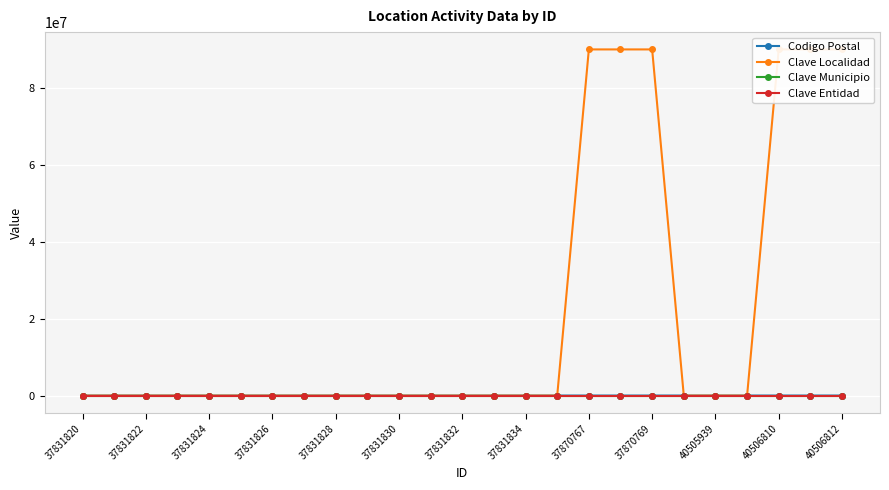

Which series has the largest range (max minus min)?

Clave Localidad